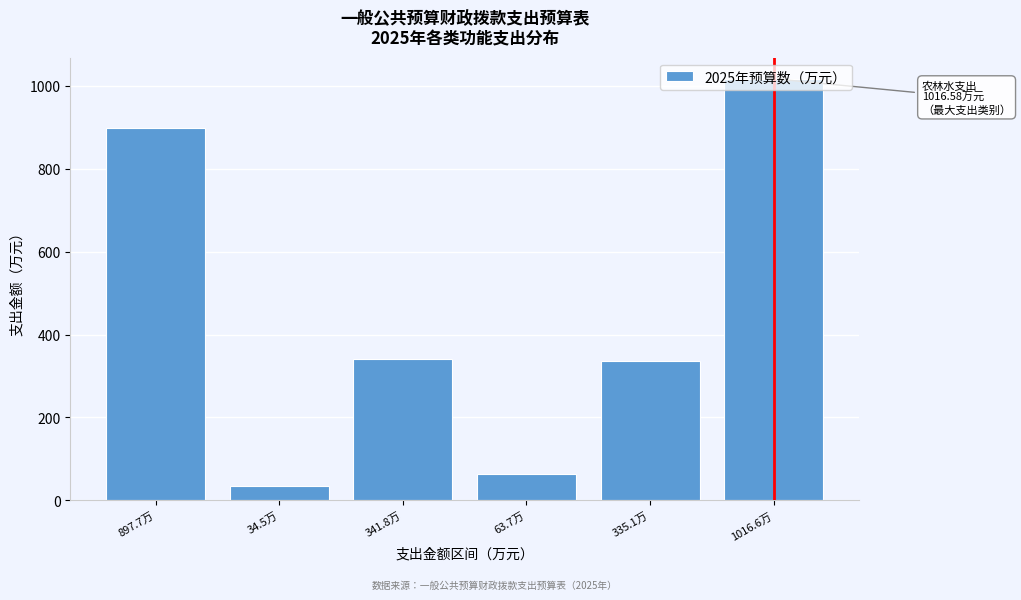

Which label corresponds to the smallest value in the chart?

34.5万